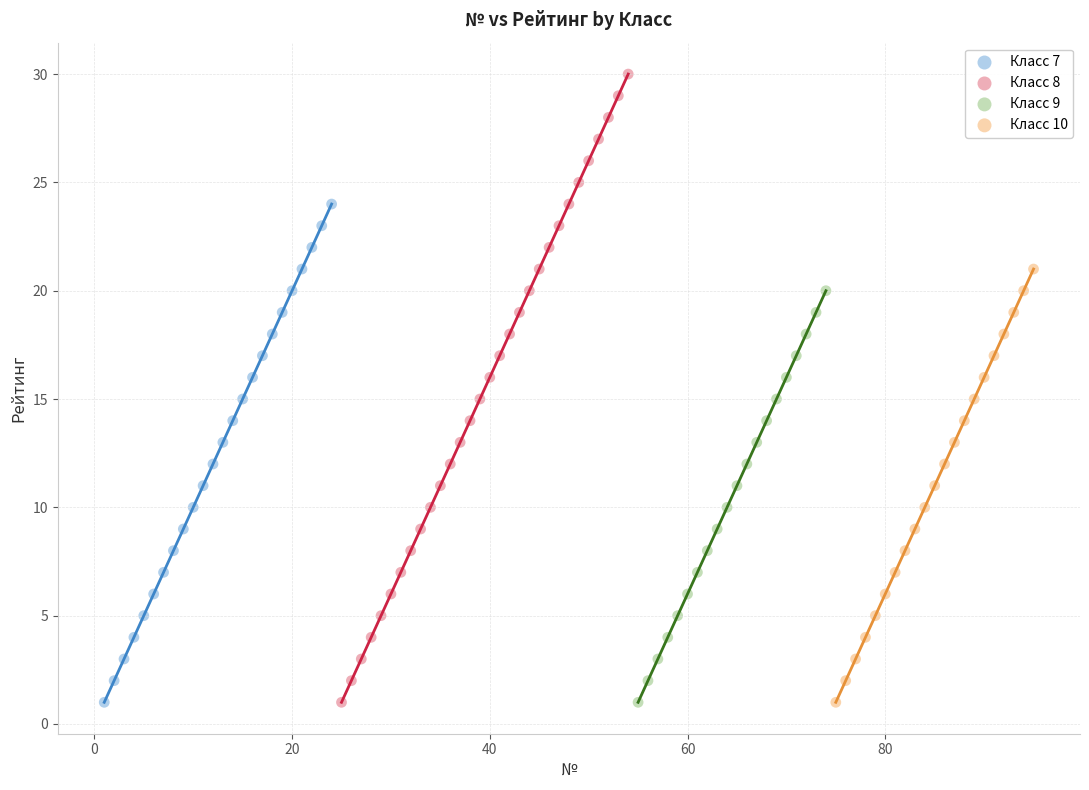

Which series has the widest spread of Y values?

Класс 8